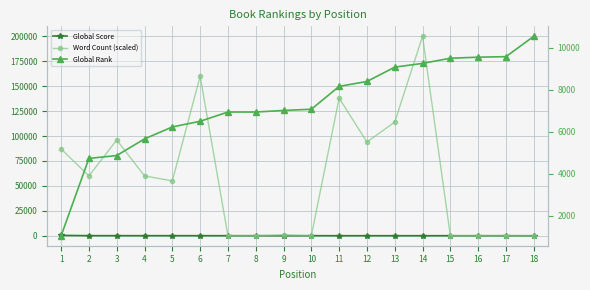

How many data points in Global Rank are less than 7075?

9